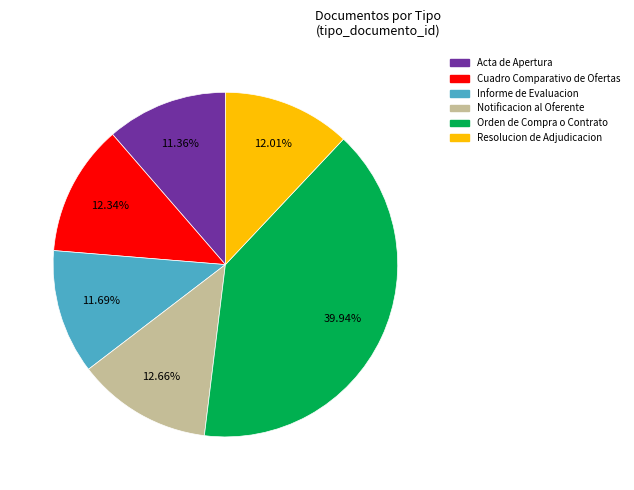

Does Notificacion al Oferente represent more than half of the total?

No